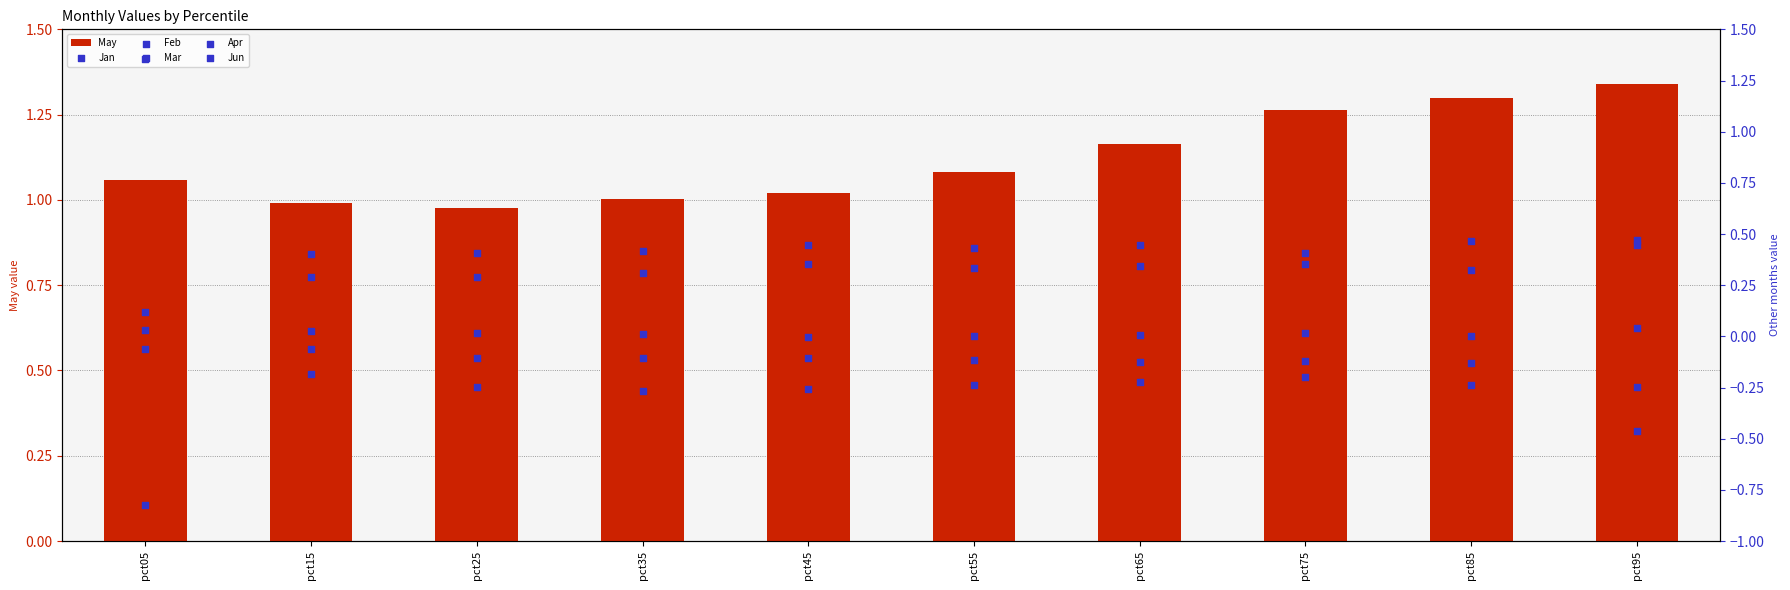

What is the total value across all series at pct75?

1.7